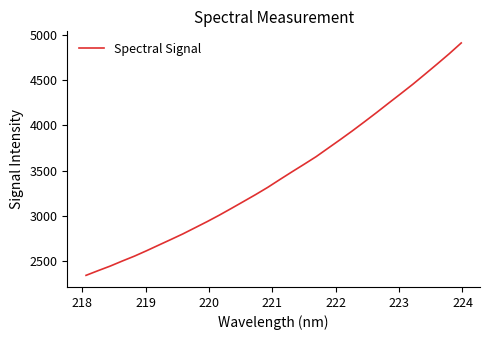

What is the maximum value shown in the chart?

4908.3